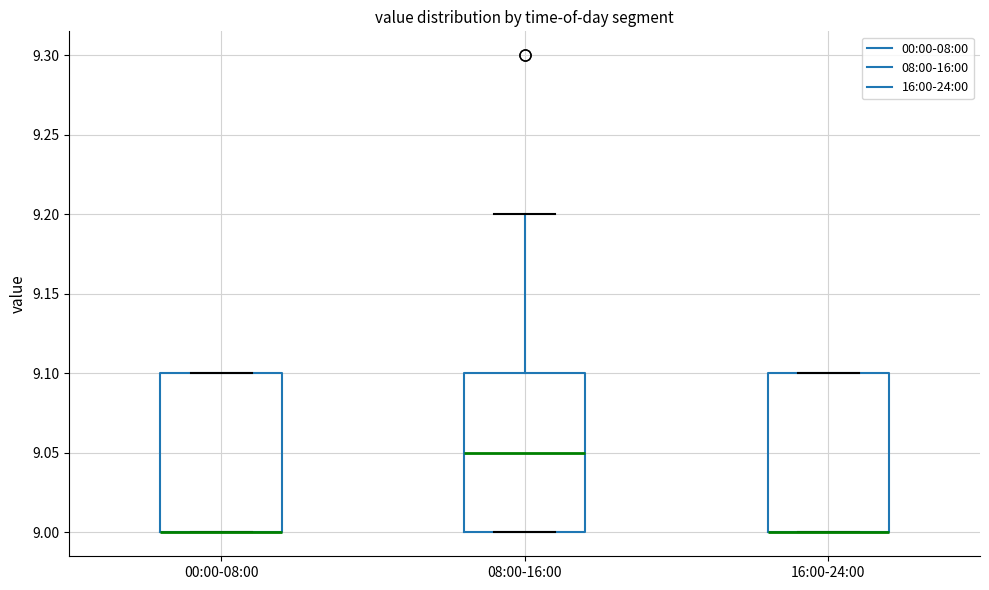

Reading left to right, read every box against the y-axis: the position of its median line, the range the box covers, and the ends of its whiskers. The values are not printed on the chart, so give them approximately, as read against the axis.

00:00-08:00: median 9.00 (drawn on the box's lower edge), box 9.00 to 9.10, whiskers 9.00 to 9.10
08:00-16:00: median 9.05, box 9.00 to 9.10, whiskers 9.00 to 9.20
16:00-24:00: median 9.00 (drawn on the box's lower edge), box 9.00 to 9.10, whiskers 9.00 to 9.10